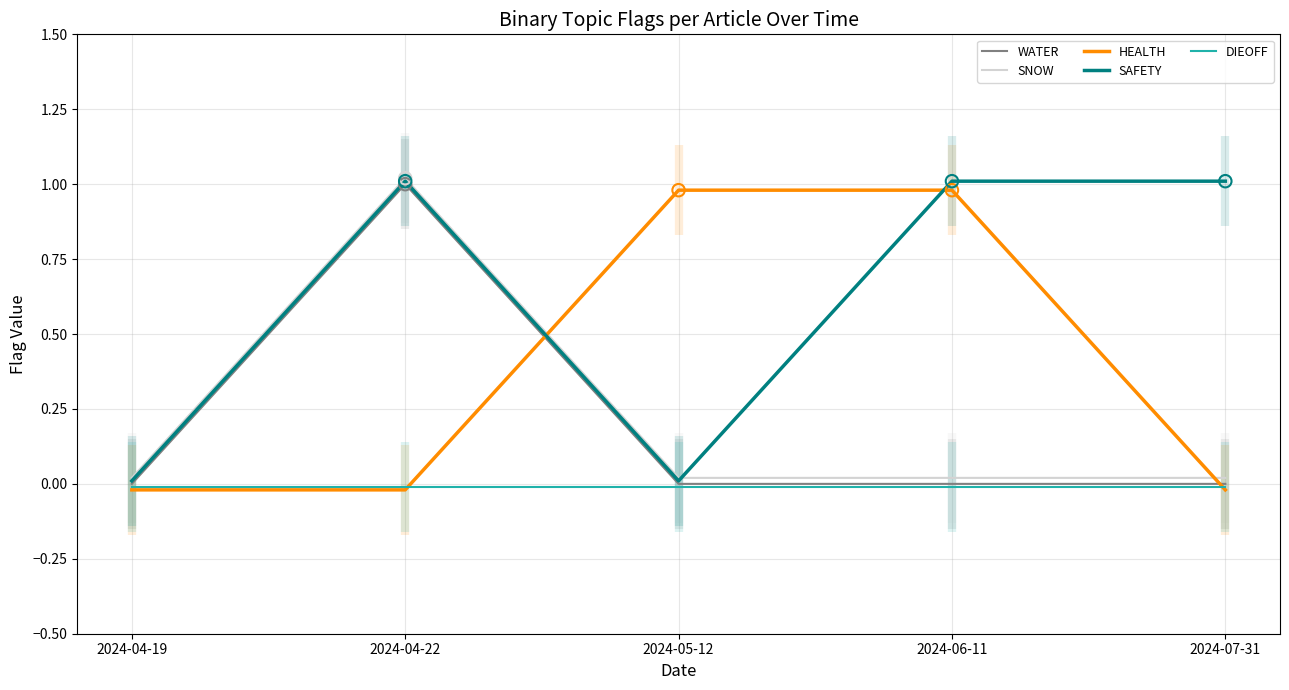

Which series has the largest Y range (max minus min)?

WATER